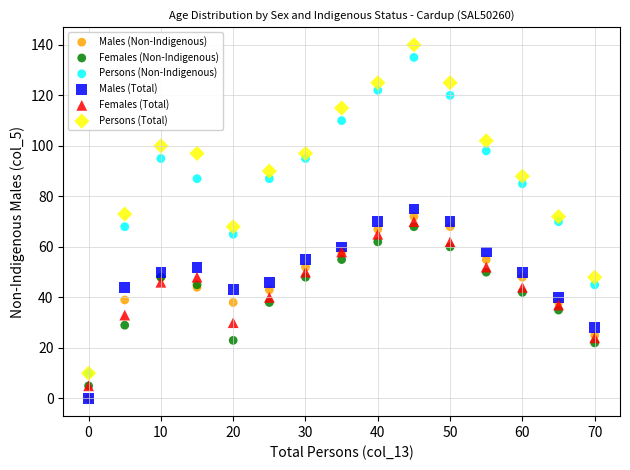

What are all the series names shown in the legend?

Males (Non-Indigenous), Females (Non-Indigenous), Persons (Non-Indigenous), Males (Total), Females (Total), Persons (Total)